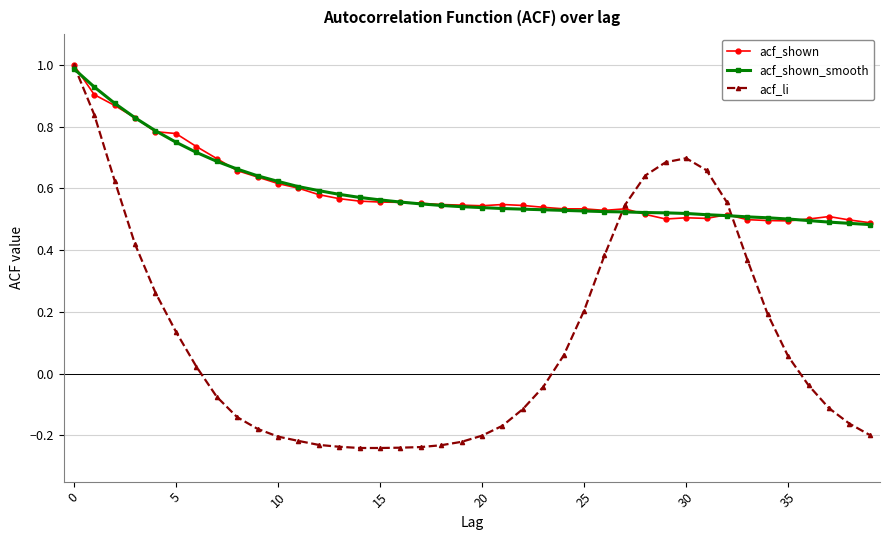

True or false: acf_shown has more than 1 interior local peaks.

True